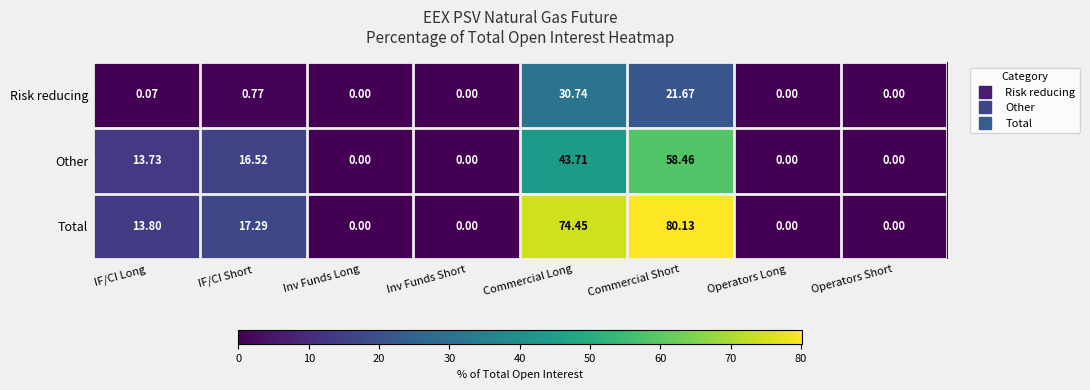

List the series in order of their peak value, lowest first.

Risk reducing, Other, Total